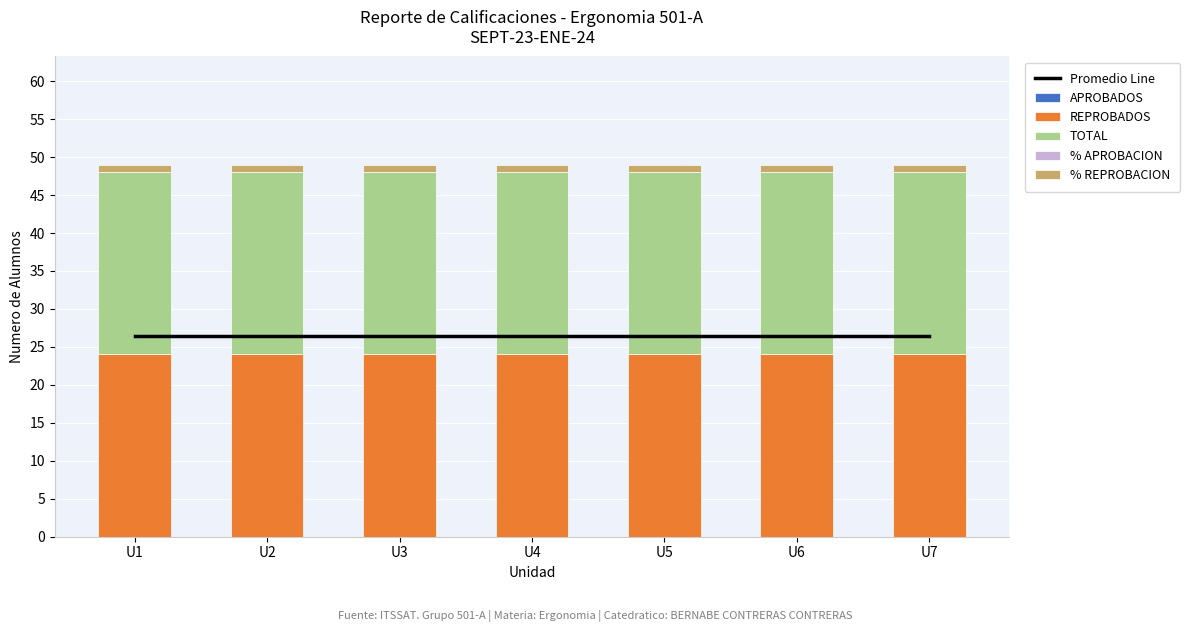

Rank the series at U4 from lowest to highest value.

APROBADOS, % APROBACION, % REPROBACION, REPROBADOS, TOTAL, Promedio Line